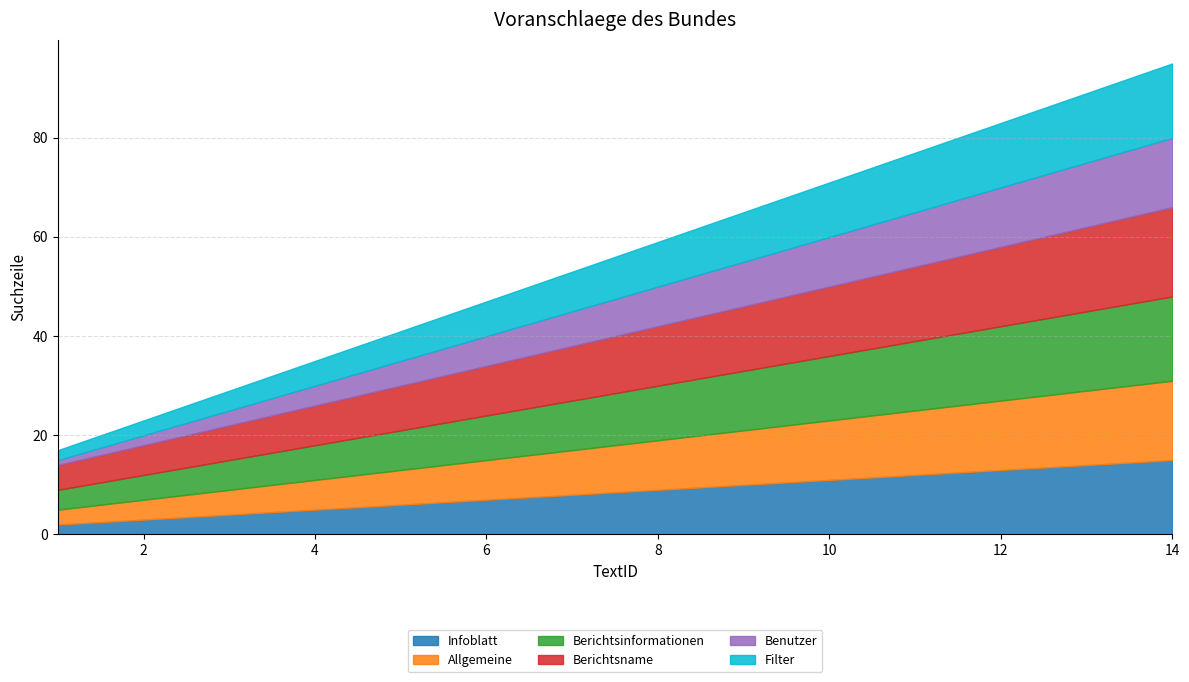

At which category is the sum across all series the highest?

14